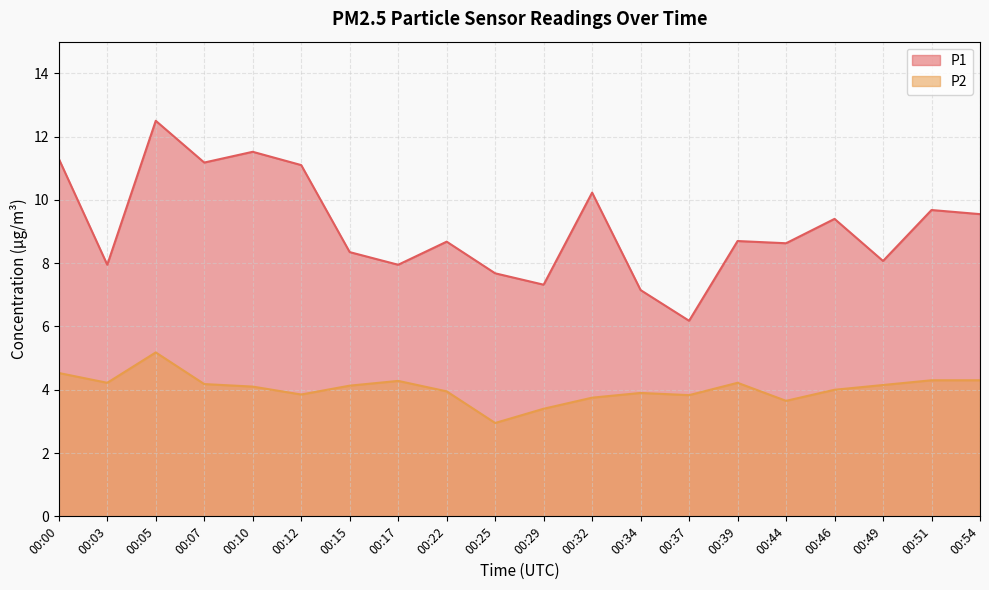

Which series has the largest range (max minus min)?

P1